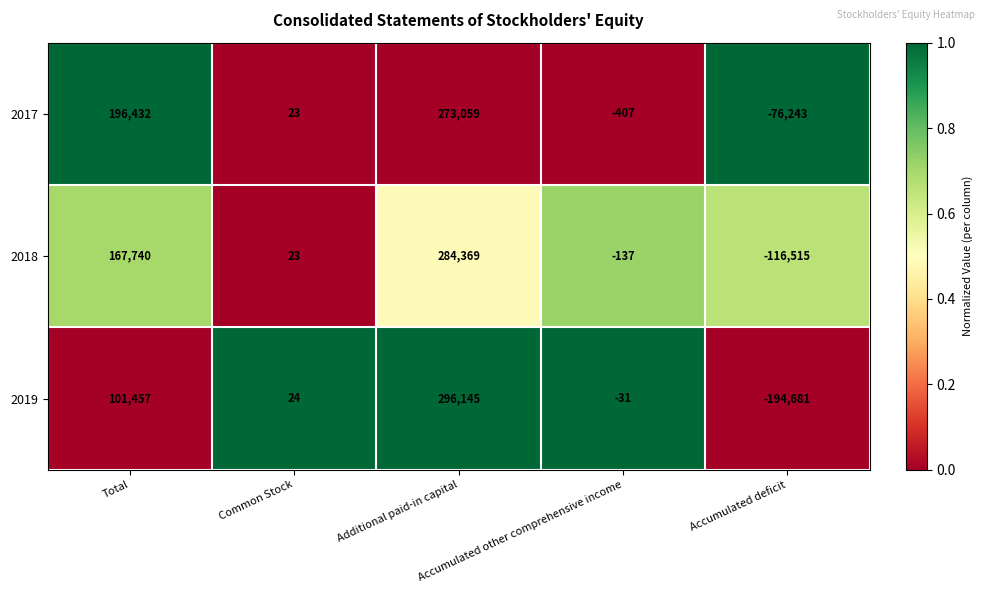

Rank the series by their maximum value, from highest to lowest.

2019, 2018, 2017